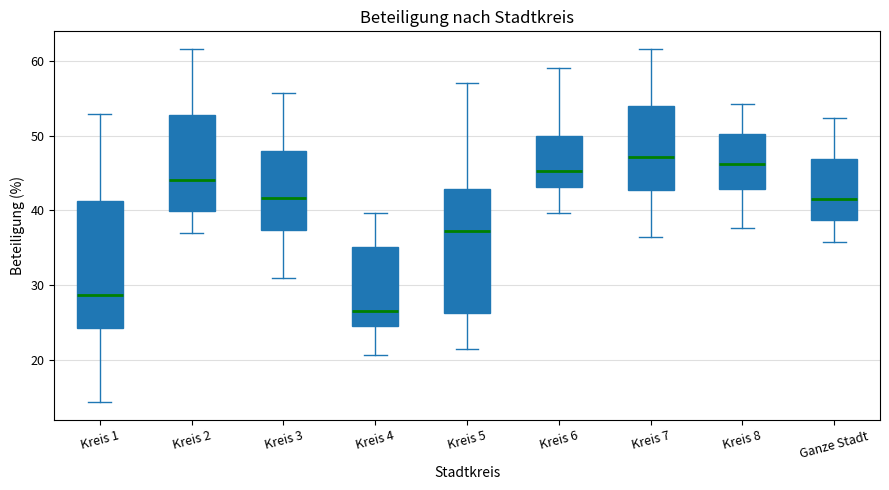

Where does the upper whisker of the box for Kreis 1 end on the y-axis? The values are not printed on the chart, so give them approximately, as read against the axis.

53